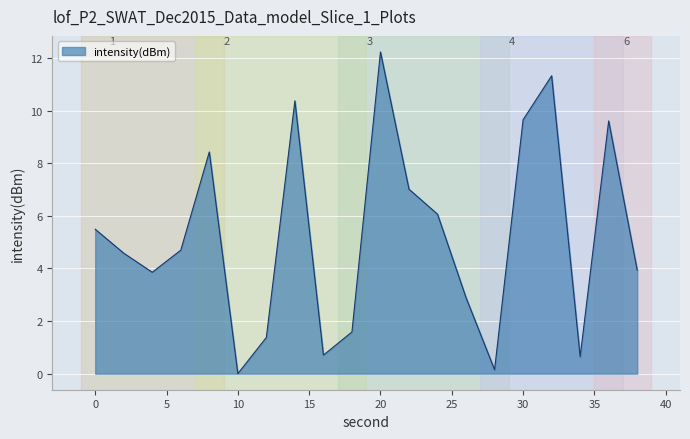

What is the greatest value displayed?

12.2